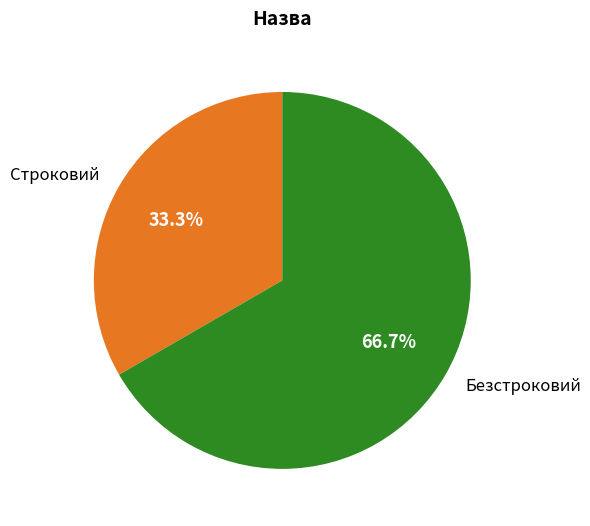

Which slice is the largest?

Безстроковий